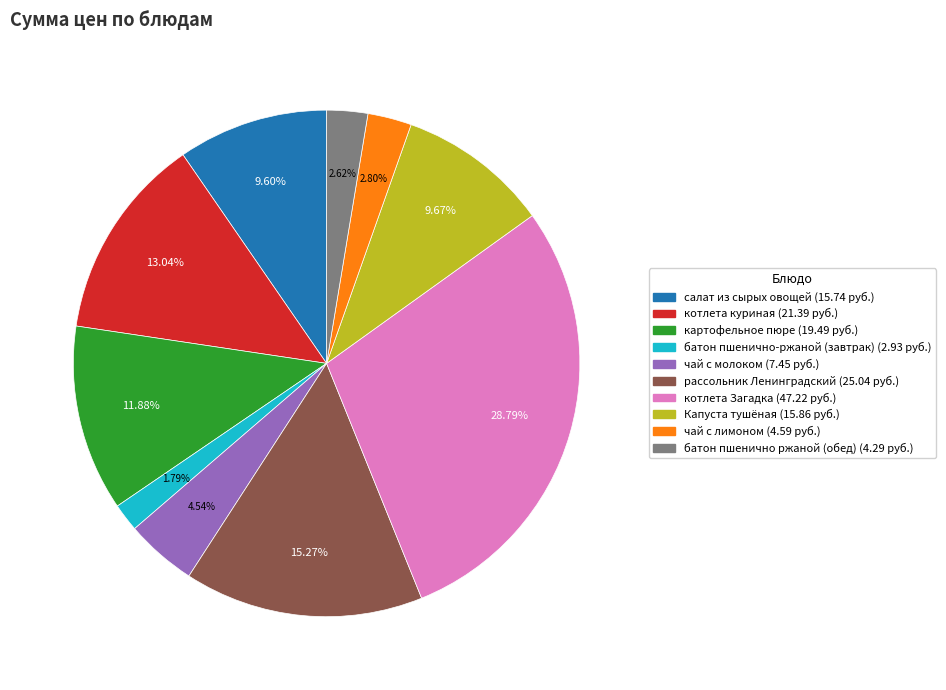

How many slices are in this pie chart?

10